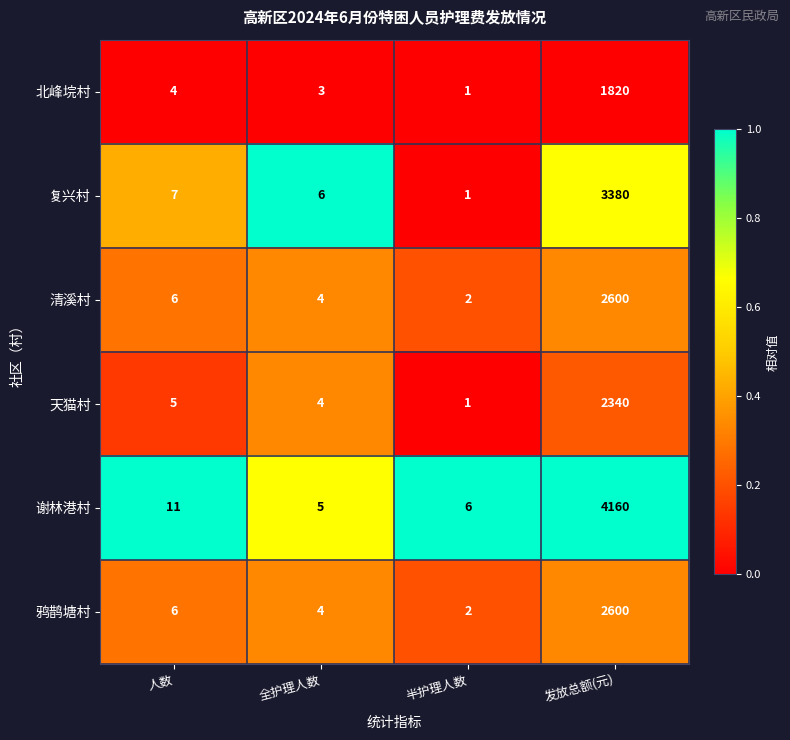

Which category has the lowest value in the 天猫村 series?

半护理人数